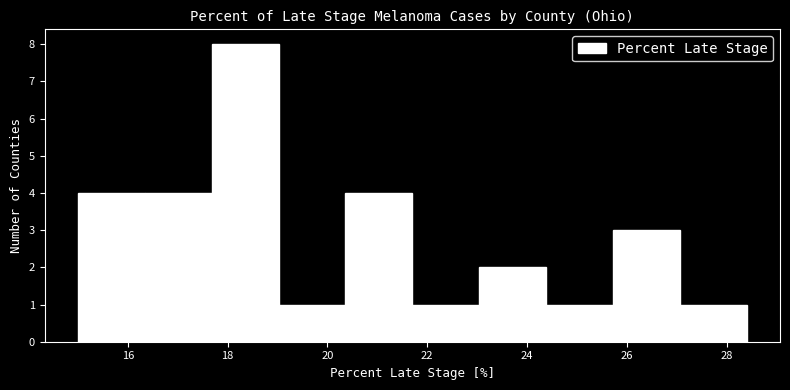

Which range on the x-axis has the tallest bar?

17.68 to 19.02